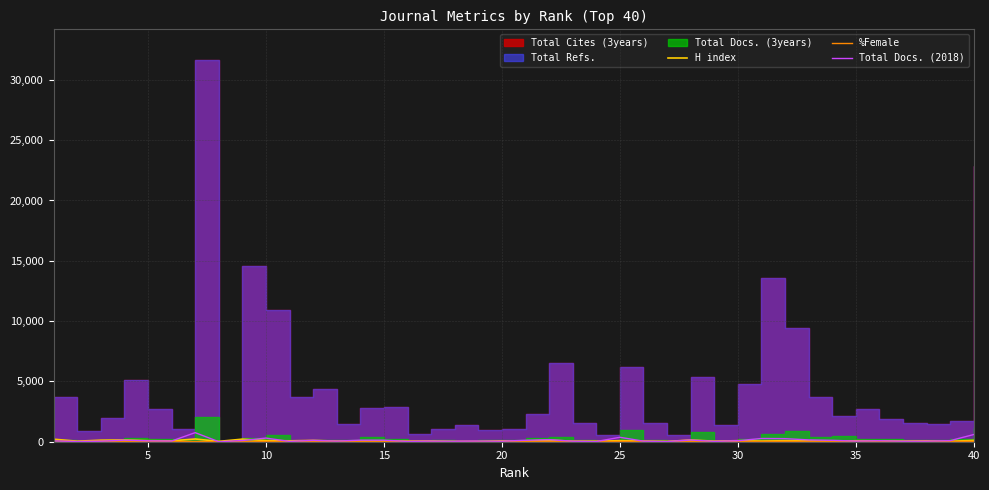

Where is the first local maximum for %Female?

10